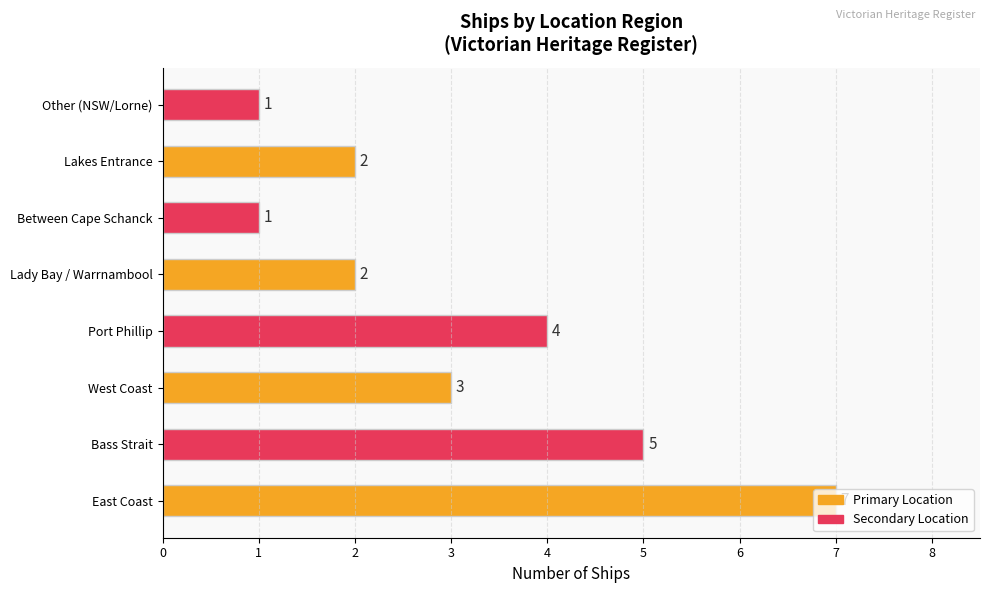

How many bars are there in total?

8